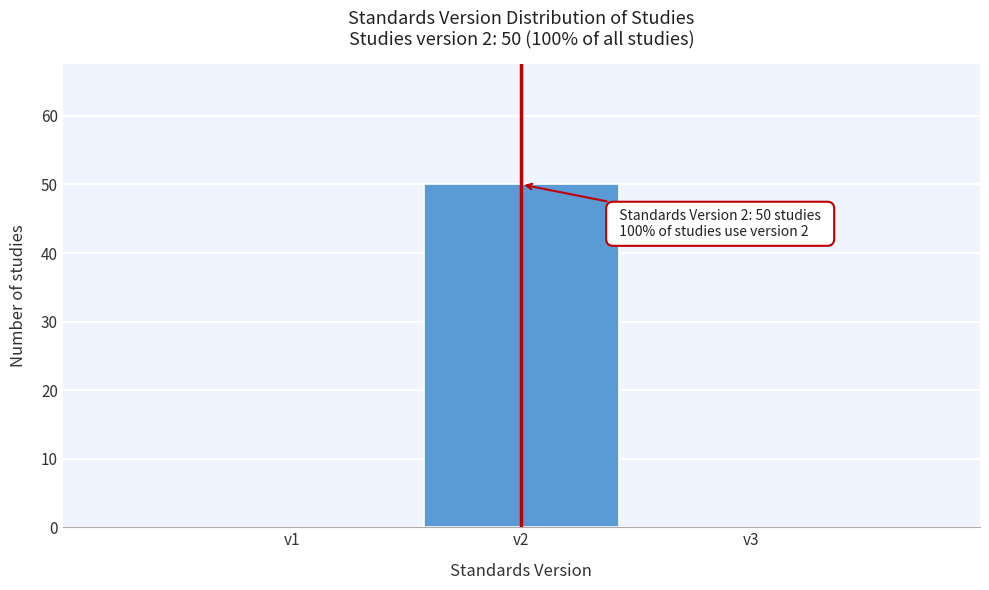

Reading left to right, list all the values displayed in this chart.

v1=0	v2=50	v3=0